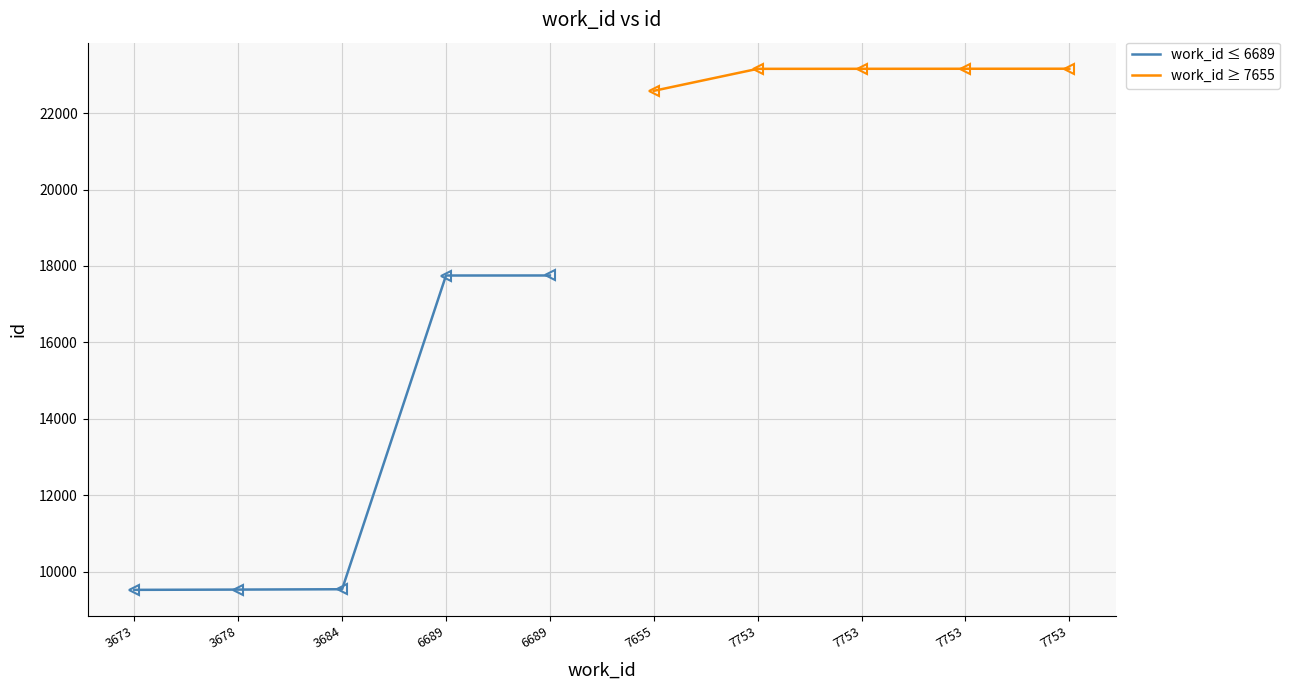

True or false: work_id ≤ 6689 has more than 1 interior local peaks.

False